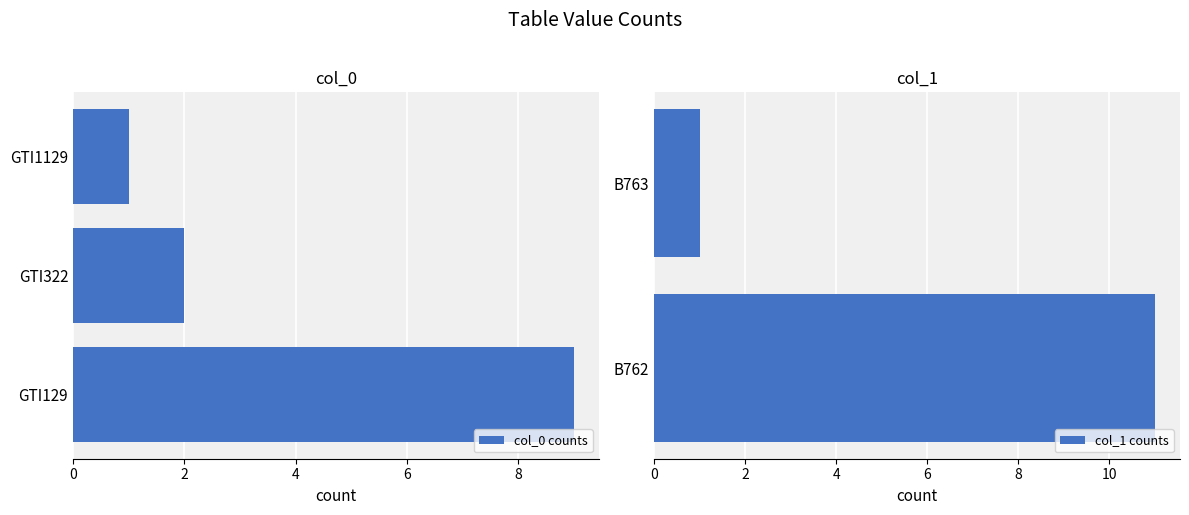

What is the value of the 3rd bar from the left?

1